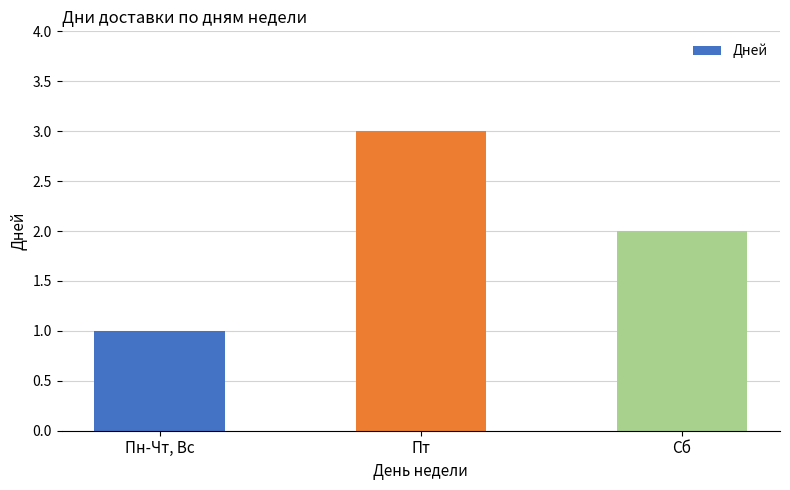

What is the maximum value shown in the chart?

3